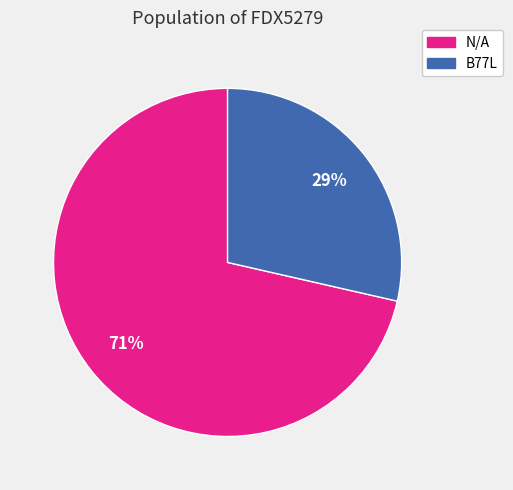

Count the number of slices in the pie.

2